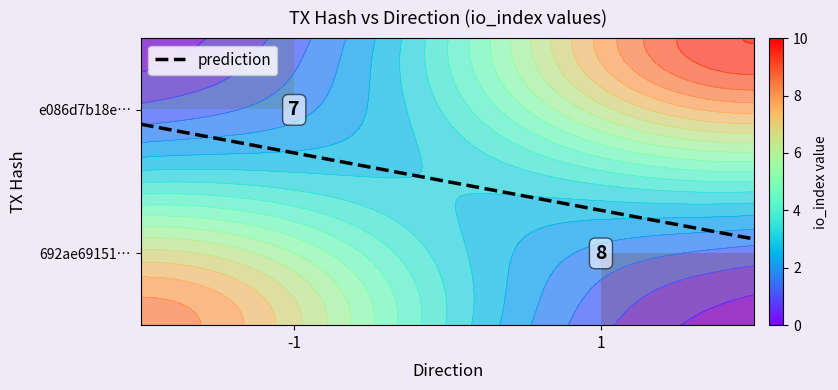

Which series has the widest spread of values?

e086d7b18ed13ee731e64fc2a0c1bfbecfa338f